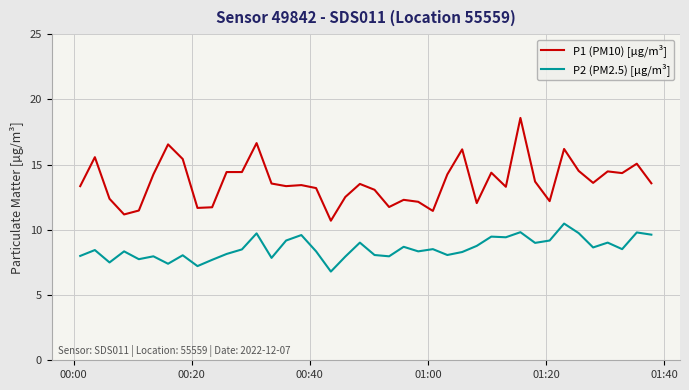

List the series in order of their overall mean, highest first.

P1 (PM10) [µg/m³], P2 (PM2.5) [µg/m³]